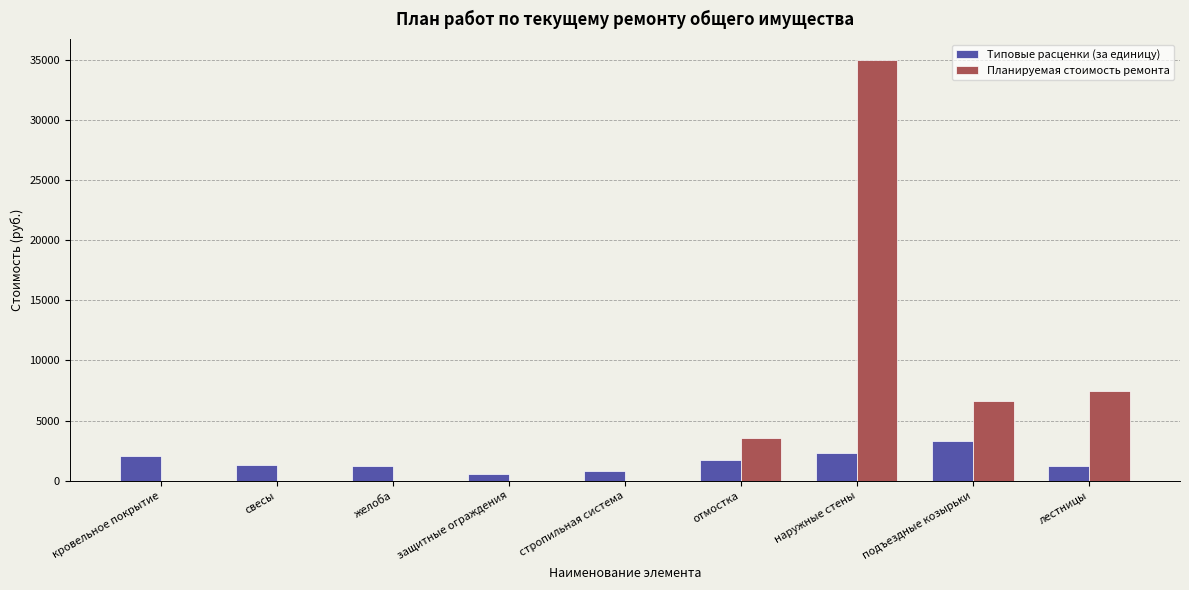

What is the sum of the Типовые расценки (за единицу) values at желоба and свесы?

2525.6